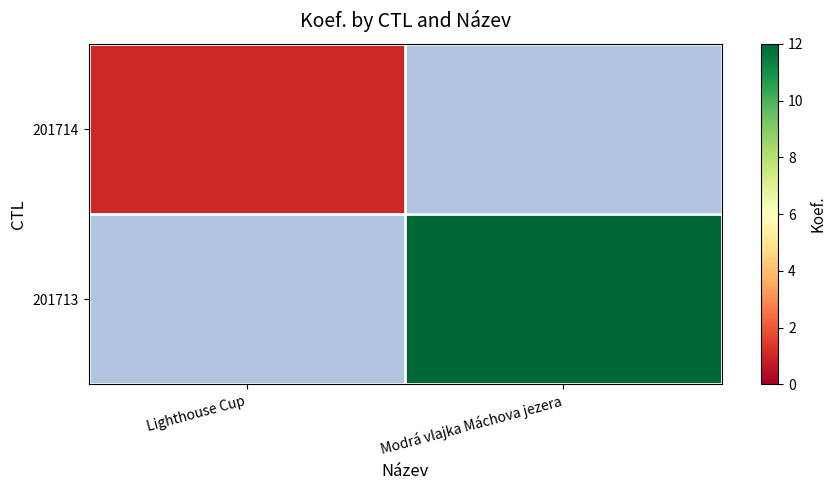

Which series has the largest range (max minus min)?

201714